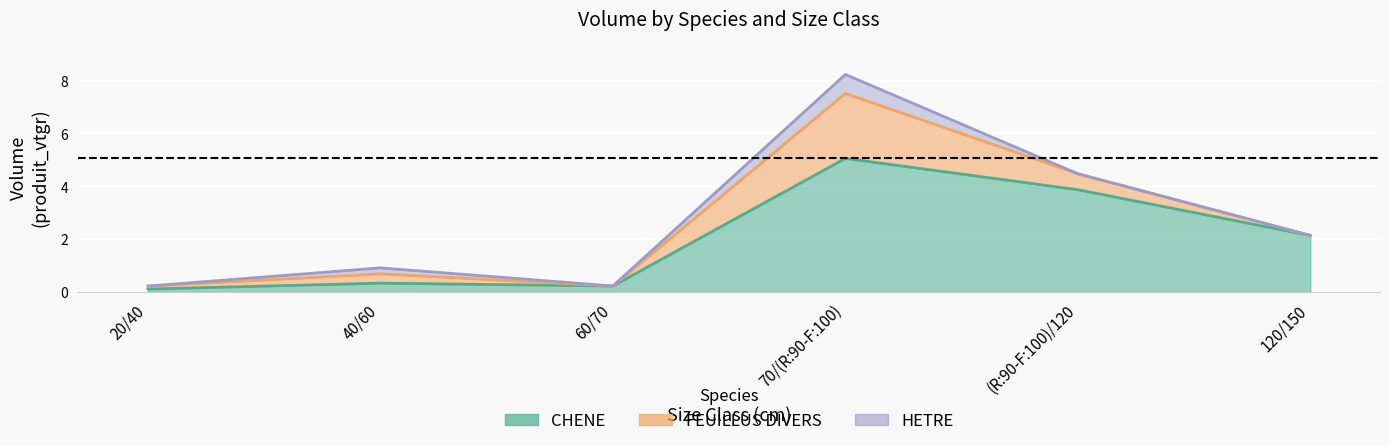

Where is CHENE nearest to the value 2?

120/150